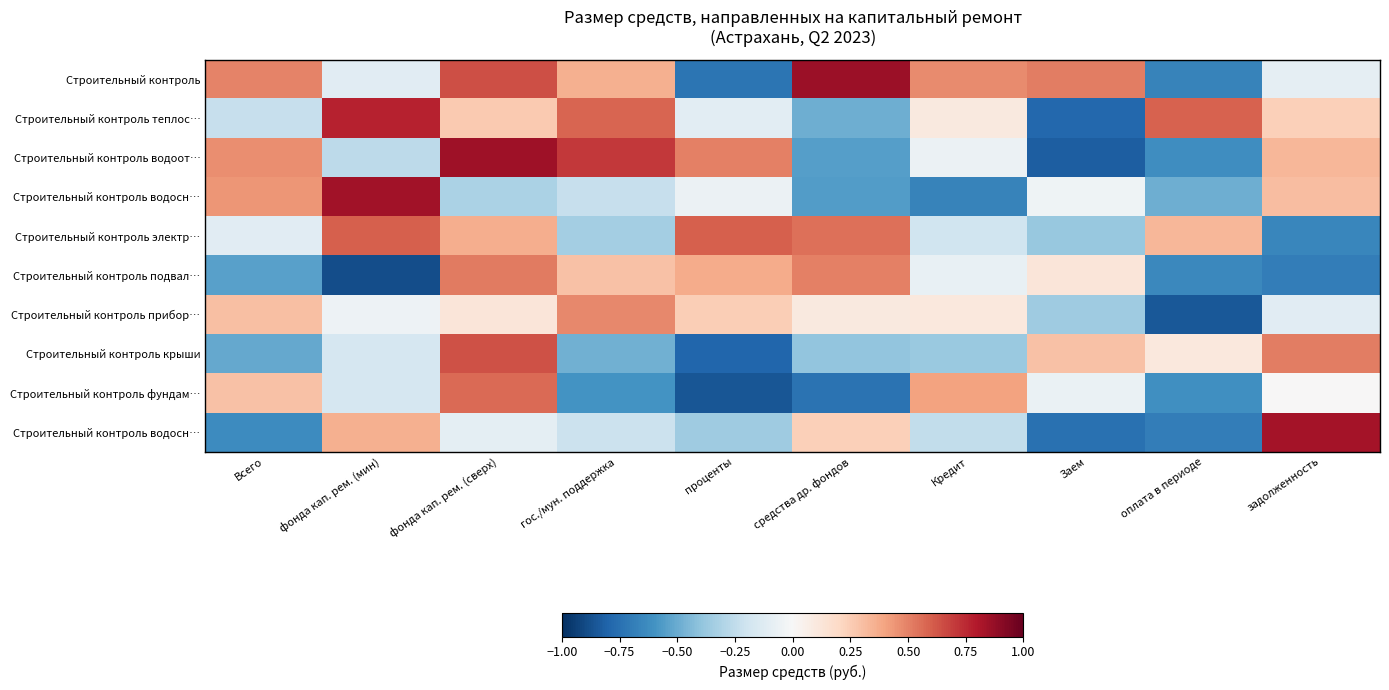

What is the maximum value shown in the chart?

0.9